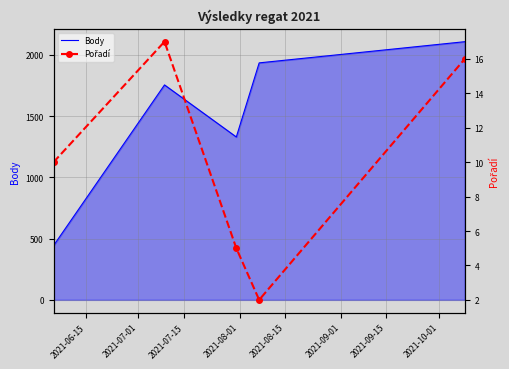

What is the lowest value of the Body series?

443